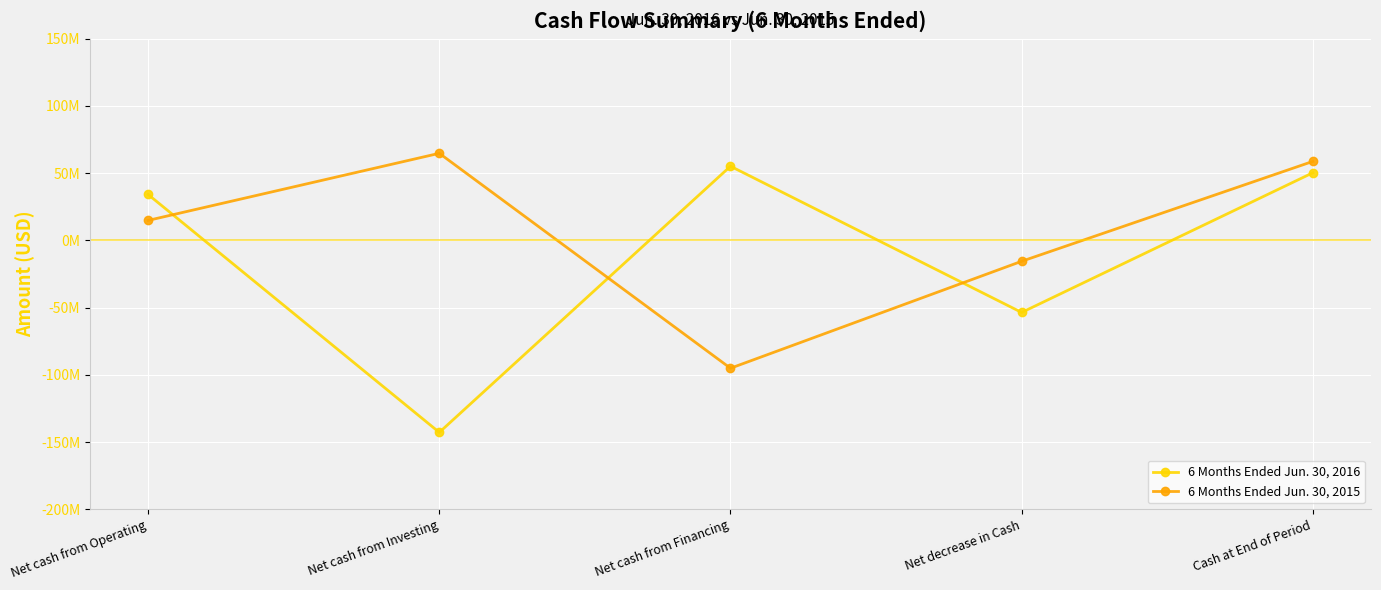

The 6 Months Ended Jun. 30, 2015 series shows 14809000 at Net cash from Operating. True or false?

True